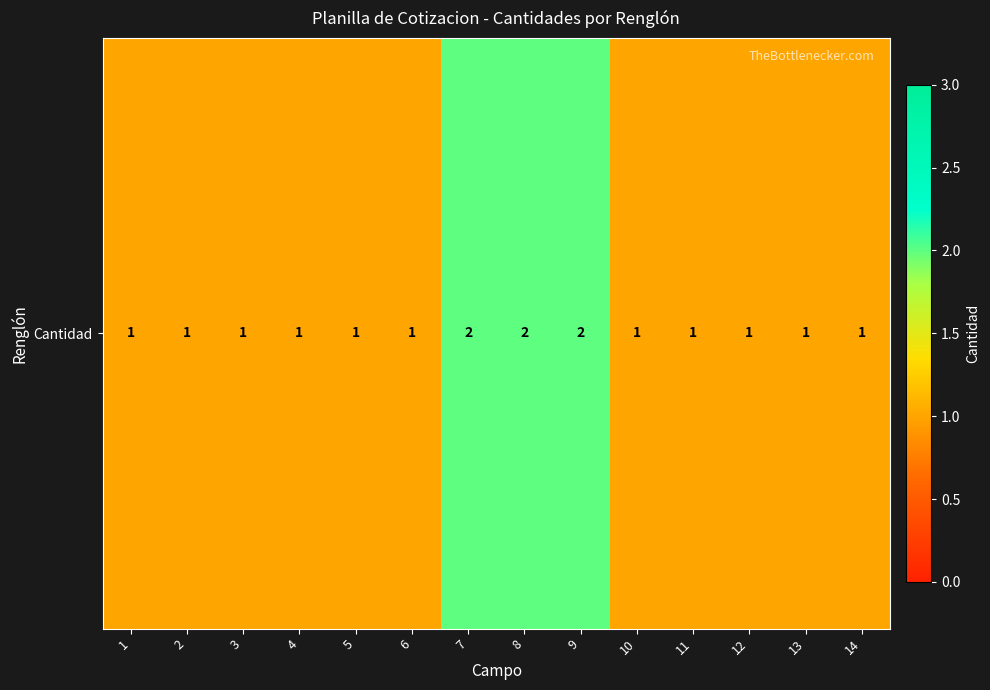

What is the maximum value shown in the chart?

2